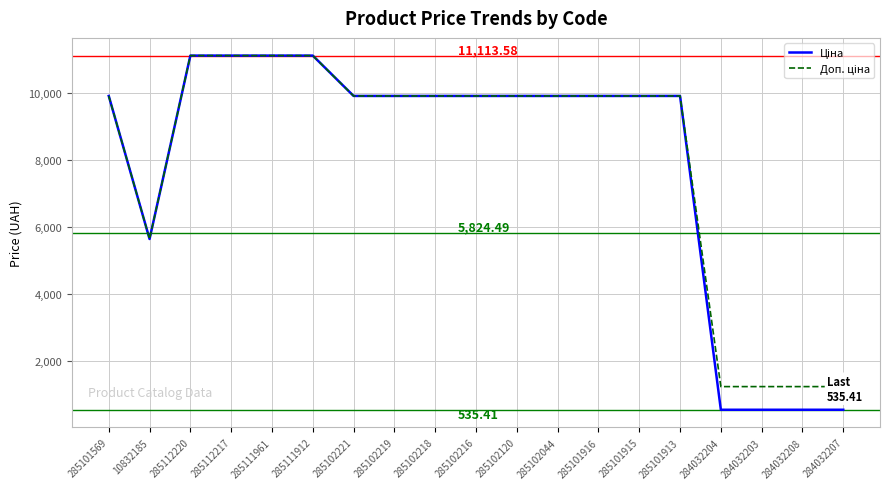

What is the total value across all series at 285102044?

19817.0